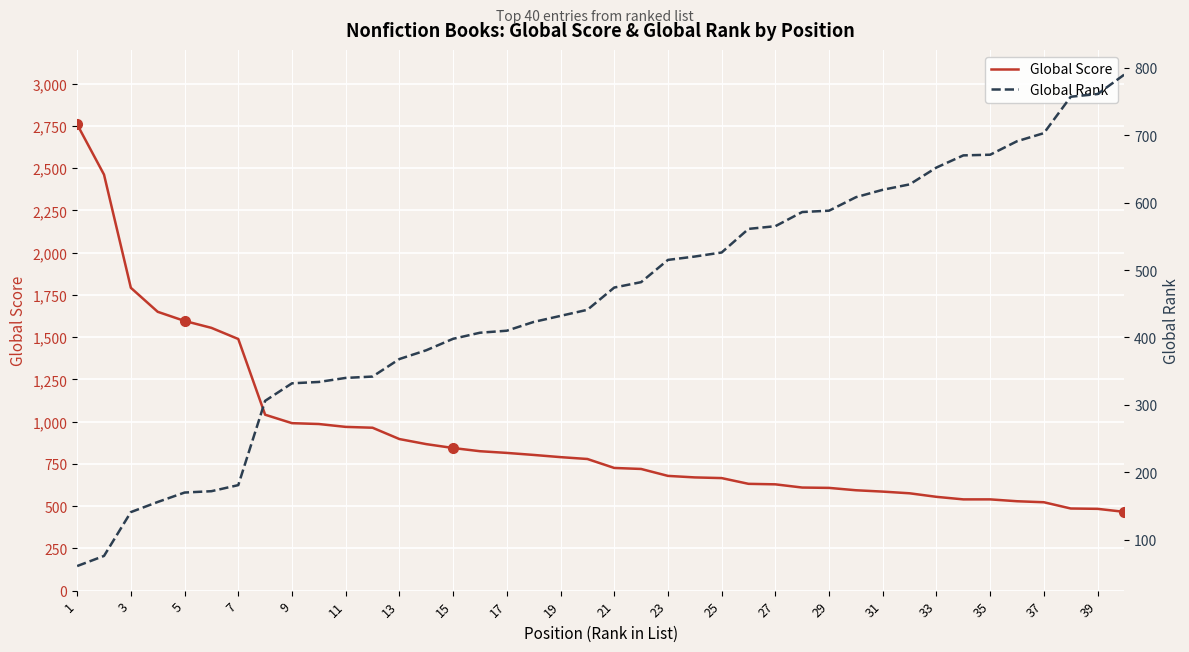

What is the greatest value displayed?

2759